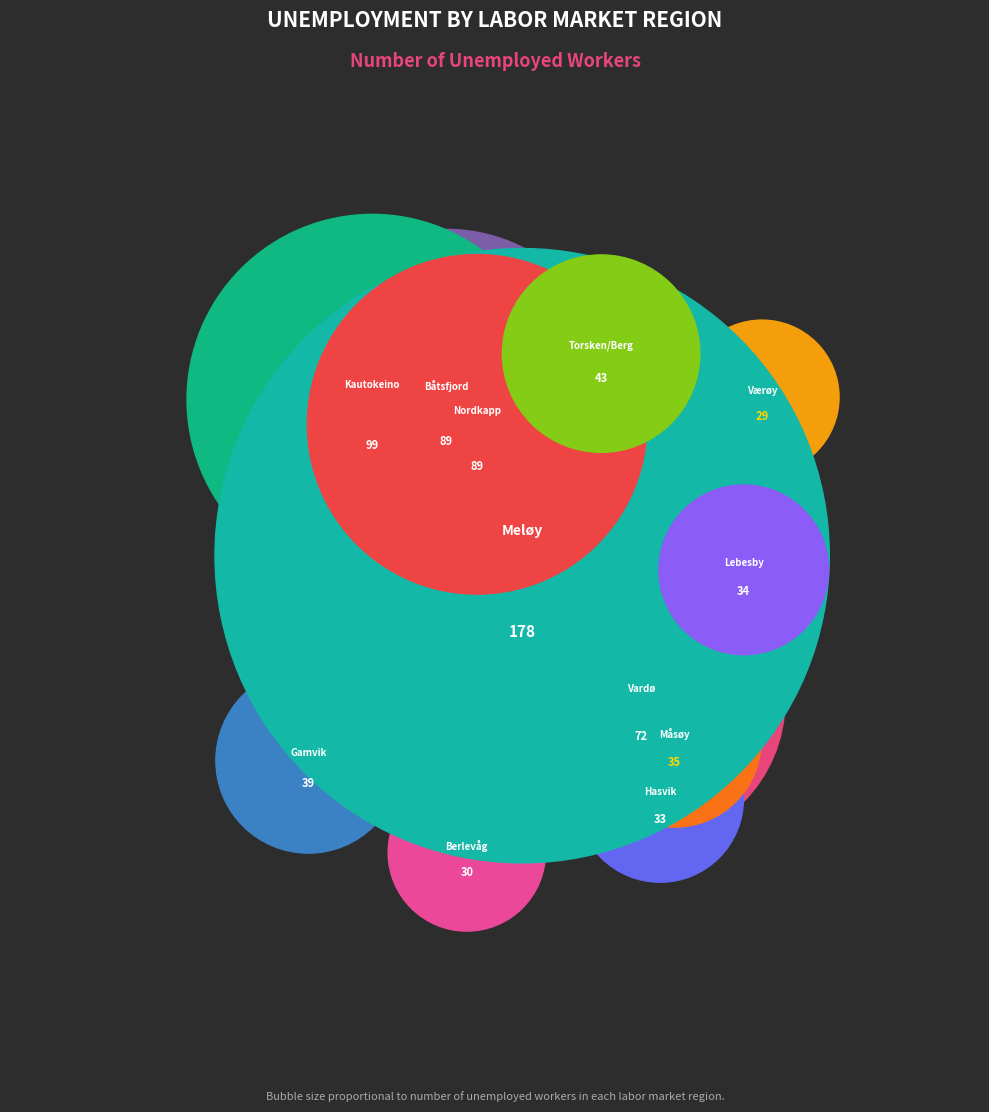

Between Vardø and Berlevåg, which is larger?

Vardø